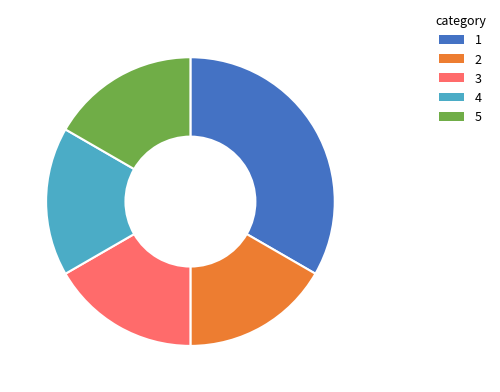

The 1 slice represents 40% of the pie. True or false?

False